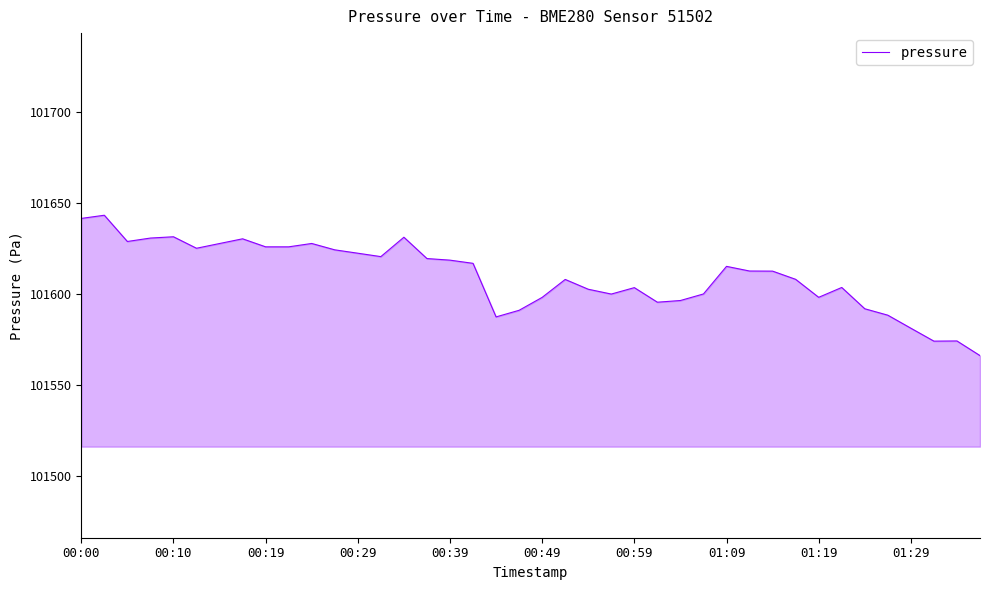

What is the maximum value shown in the chart?

101643.2